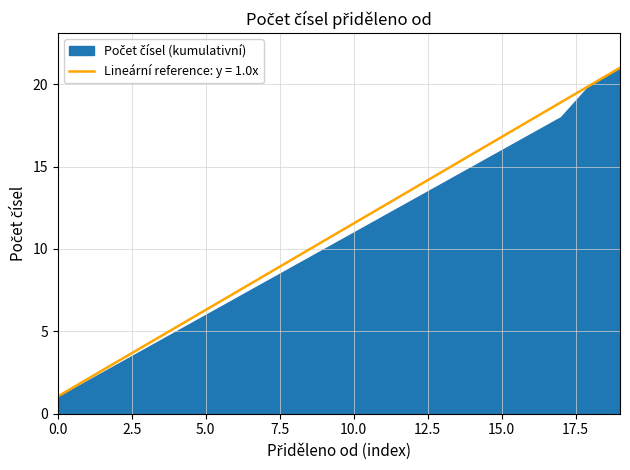

The Lineární reference: y = 1.0x series shows 6.3 at 5.0. True or false?

True